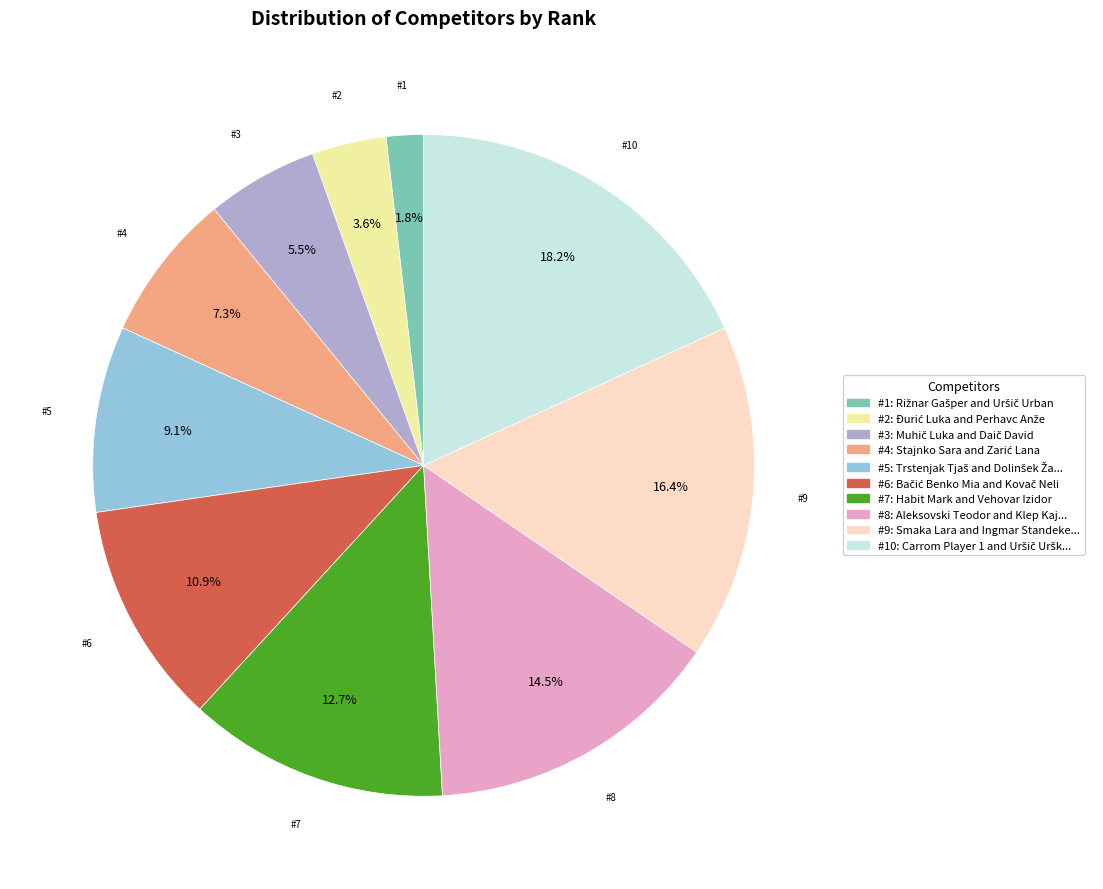

Does any single category account for the majority?

No